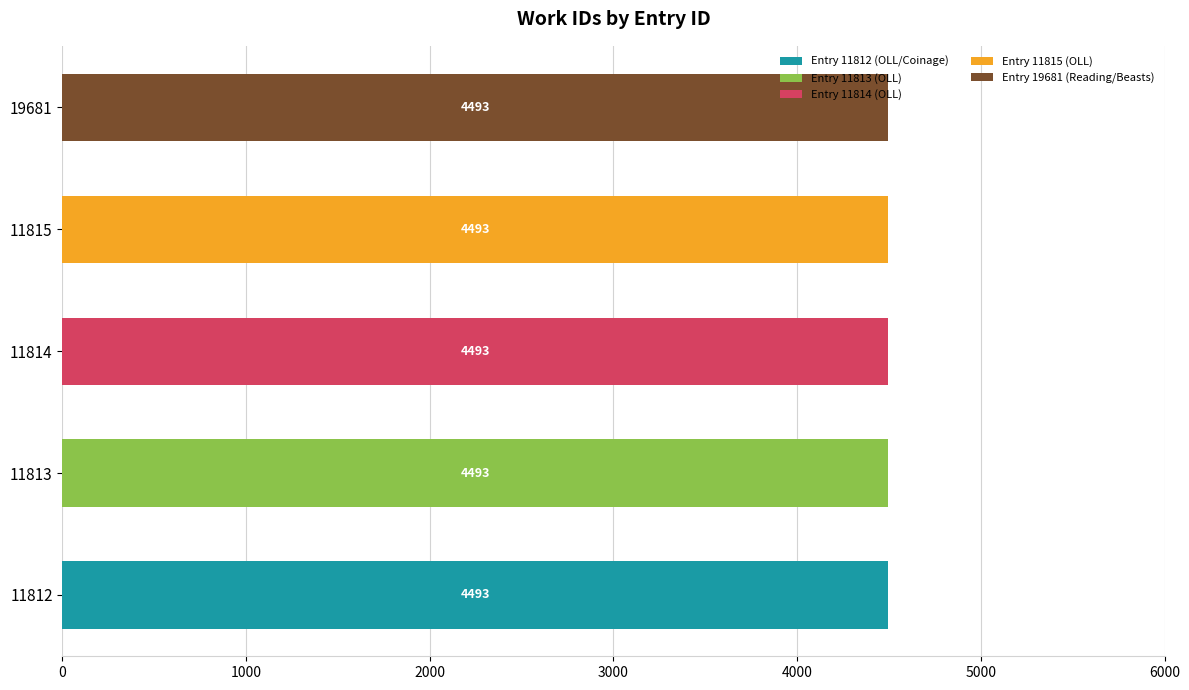

What is the total value across all series at 19681?

4493